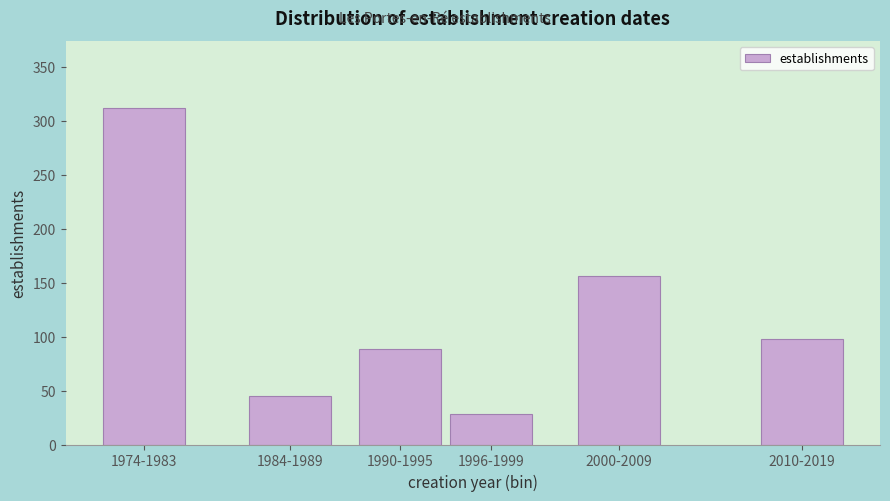

Reading left to right, what are all the values shown in this chart?

1974-1983=312	1984-1989=45	1990-1995=89	1996-1999=28	2000-2009=156	2010-2019=98